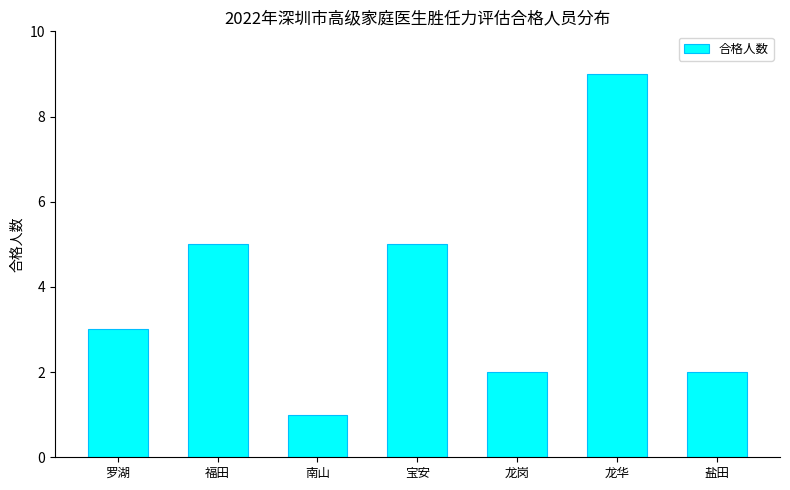

Reading left to right, list all the values displayed in this chart.

罗湖=3	福田=5	南山=1	宝安=5	龙岗=2	龙华=9	盐田=2